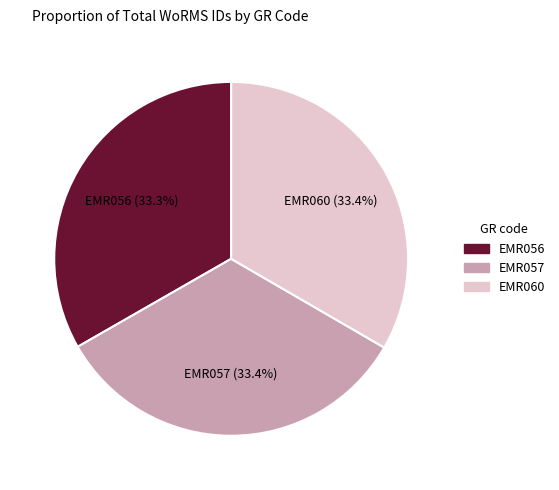

Is it true that EMR057 is 27% of the pie?

False